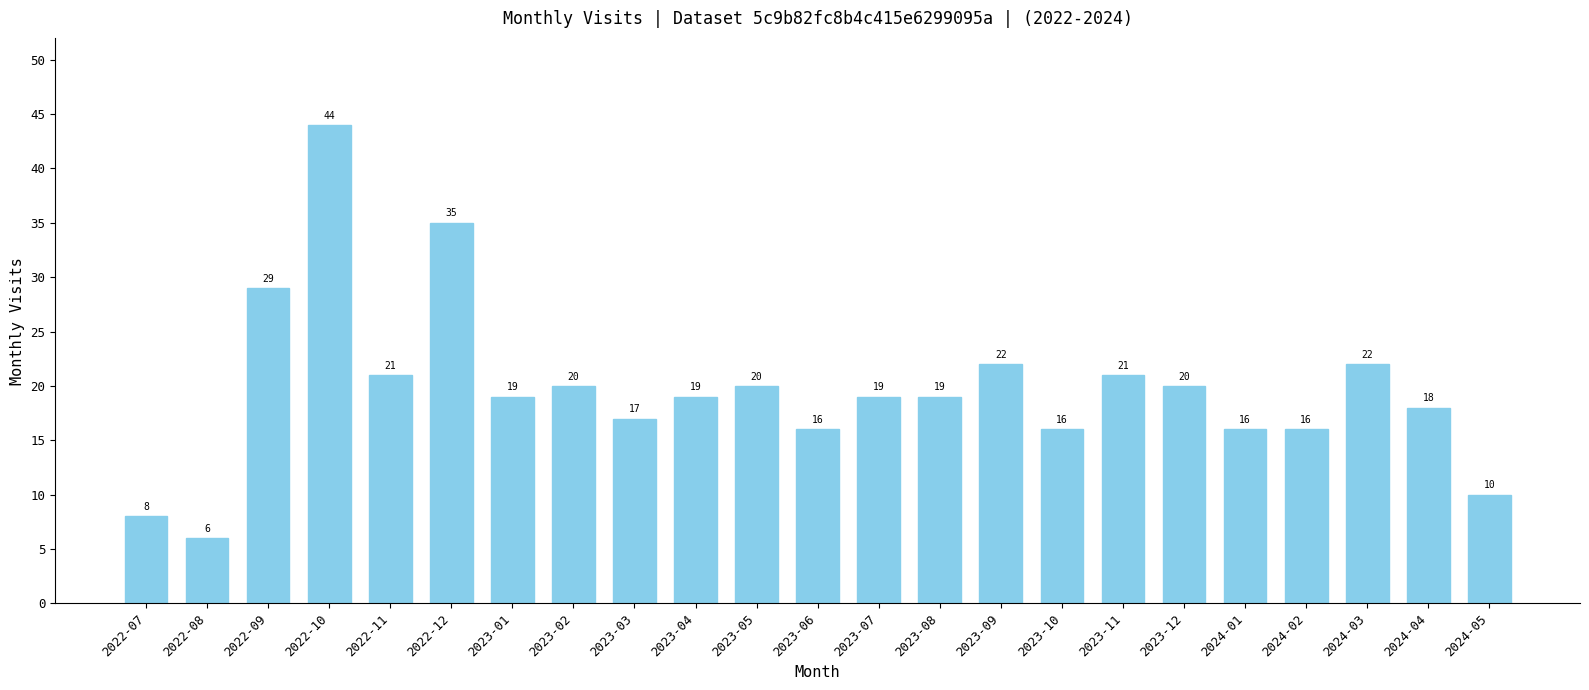

What is the sum of all values?

453